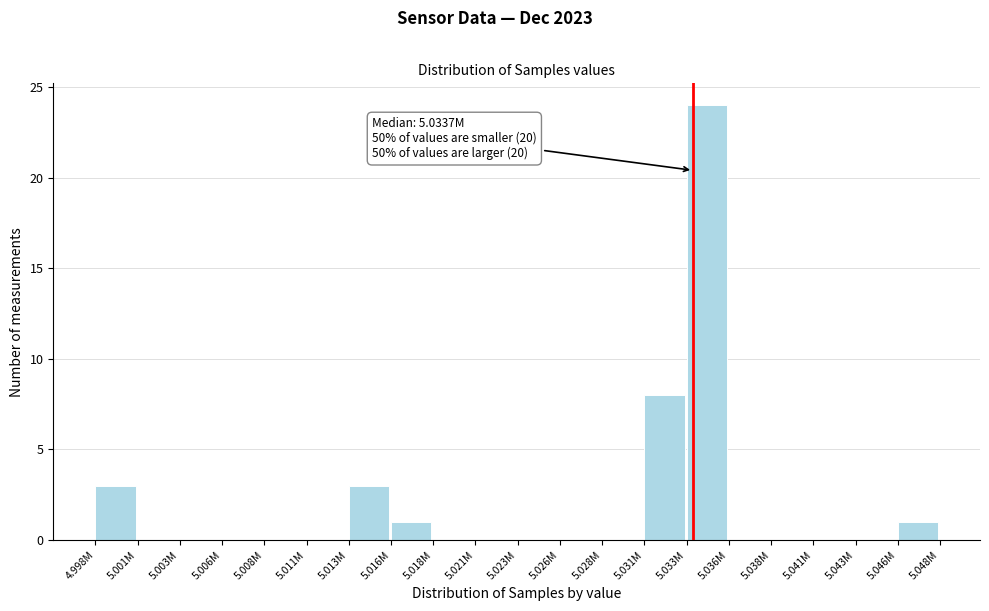

Reading left to right, extract all data points from this chart.

4.998M=3	5.001M=0	5.003M=0	5.006M=0	5.008M=0	5.011M=0	5.013M=3	5.016M=1	5.018M=0	5.021M=0	5.023M=0	5.026M=0	5.028M=0	5.031M=8	5.033M=24	5.036M=0	5.038M=0	5.041M=0	5.043M=0	5.046M=1